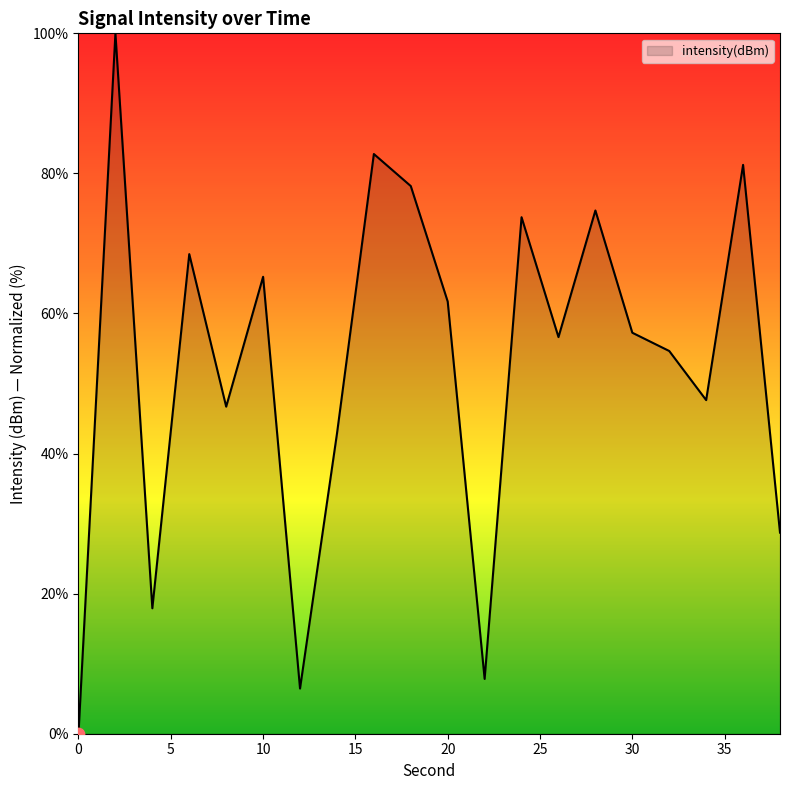

What is the maximum value shown in the chart?

100.0